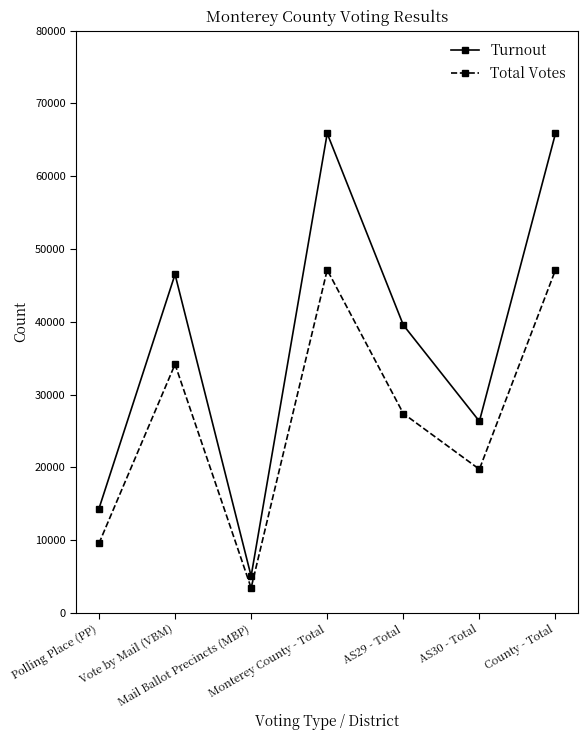

What is the approximate value of Turnout at Vote by Mail (VBM), to the nearest 50?

46500